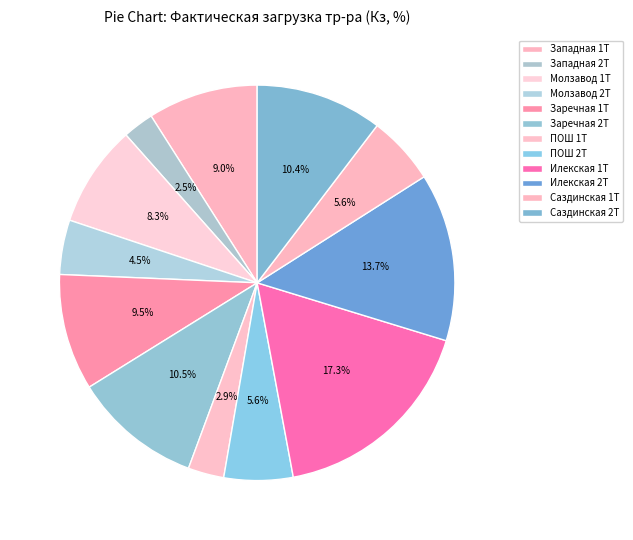

Count the number of slices in the pie.

12